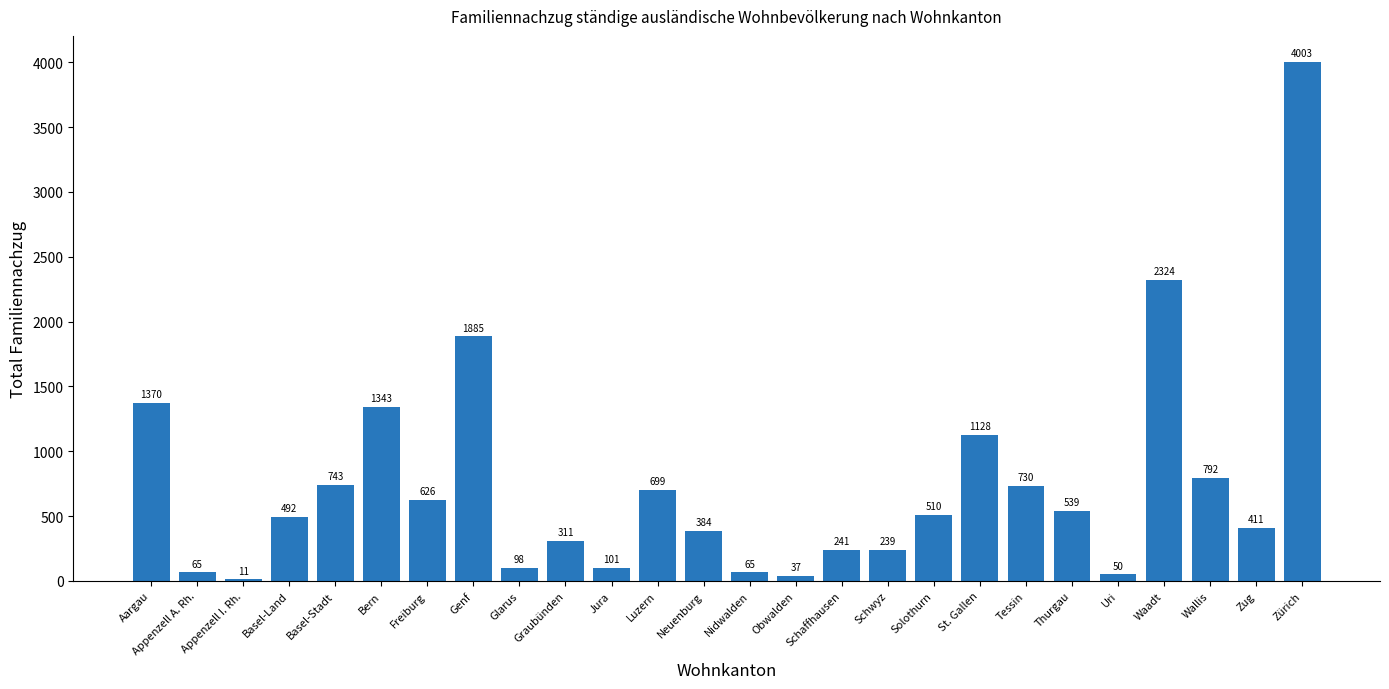

True or false: the data shows 6158 at Zürich.

False